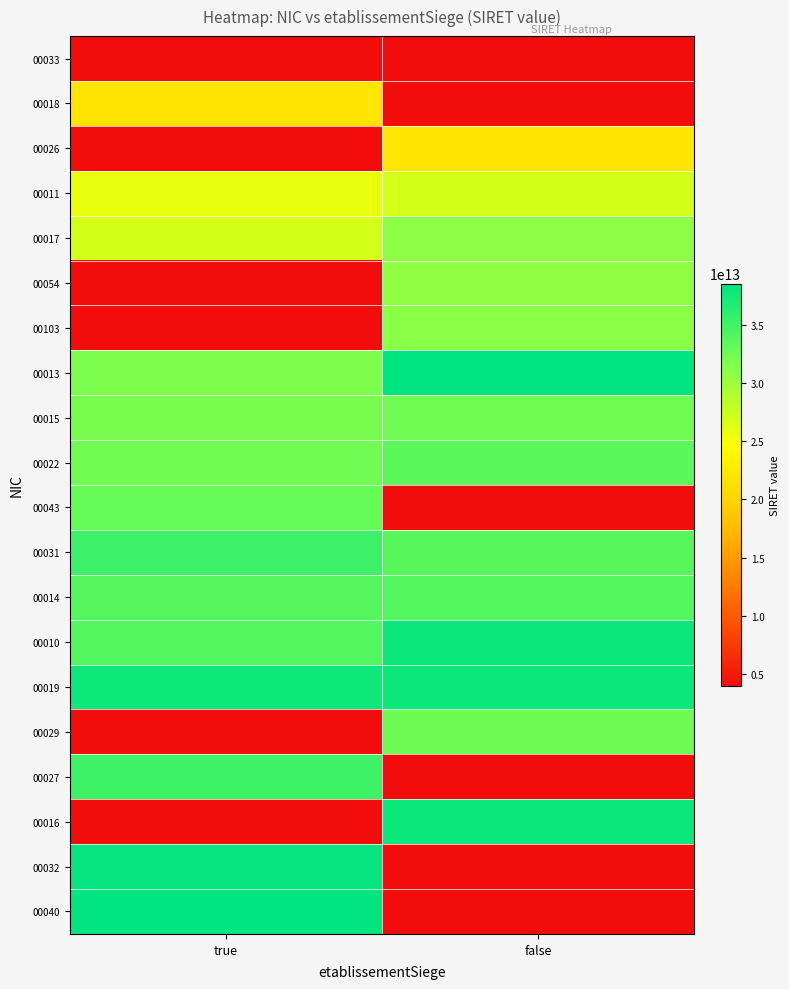

What is the maximum value shown in the chart?

38532545100040.0